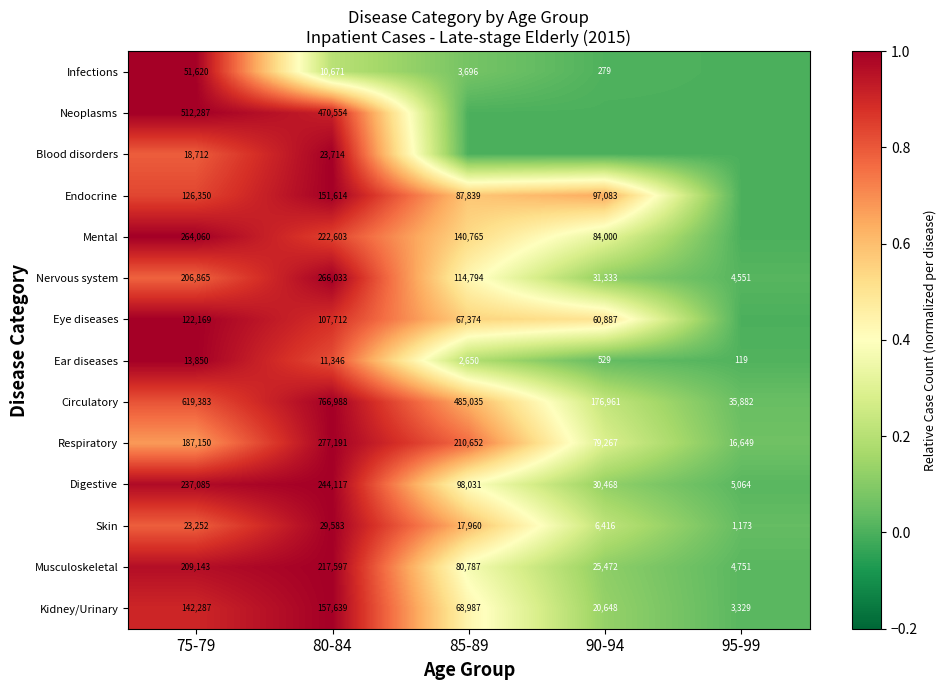

The value of Musculoskeletal at 80-84 is 0.3. True or false?

False